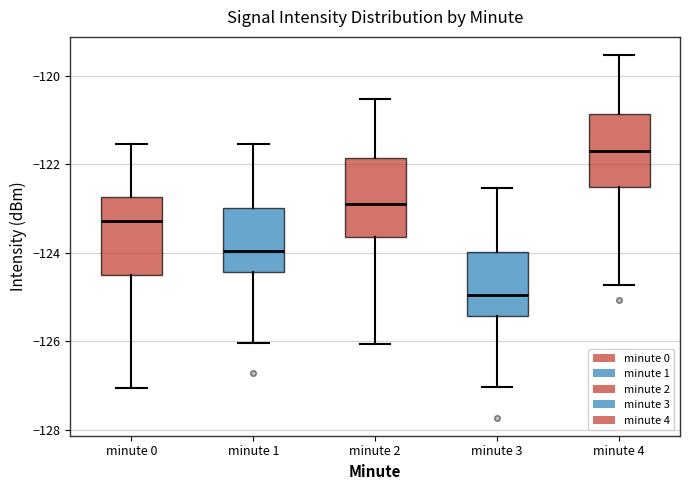

Reading left to right, read every box against the y-axis: the position of its median line, the range the box covers, and the ends of its whiskers. The values are not printed on the chart, so give them approximately, as read against the axis.

minute 0: median -123.2, box -124.6 to -122.8, whiskers -127.0 to -121.6
minute 1: median -124.0, box -124.4 to -123.0, whiskers -126.0 to -121.6
minute 2: median -122.8, box -123.6 to -121.8, whiskers -126.0 to -120.6
minute 3: median -125.0, box -125.4 to -124.0, whiskers -127.0 to -122.6
minute 4: median -121.6, box -122.6 to -120.8, whiskers -124.8 to -119.6